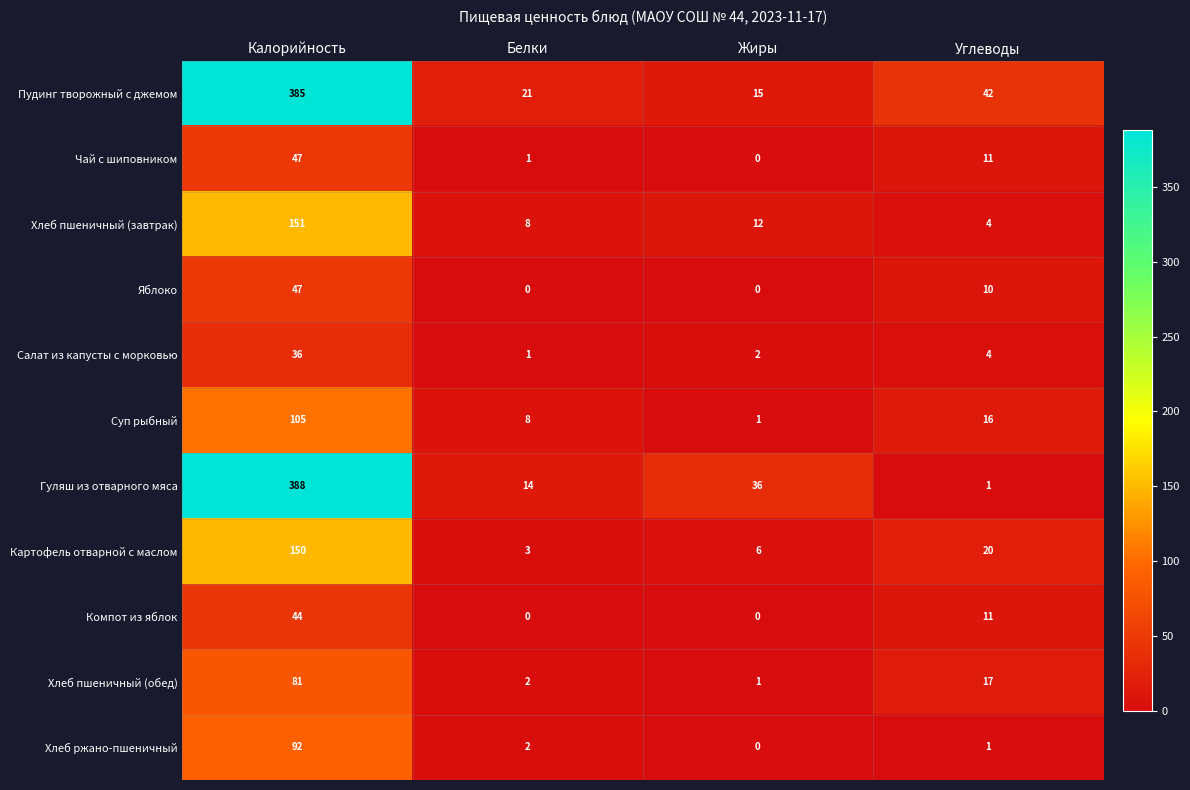

What is the difference between the Хлеб ржано-пшеничный values at Калорийность and Жиры?

92